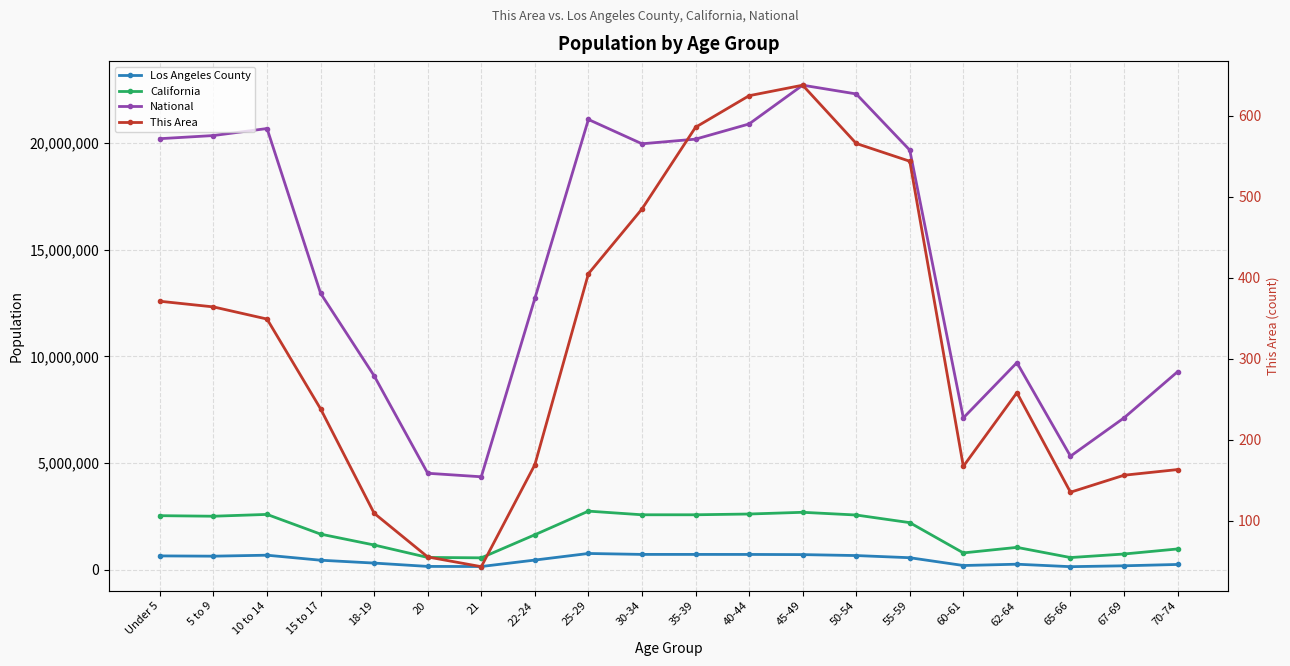

Which category has the highest value in the California series?

25-29